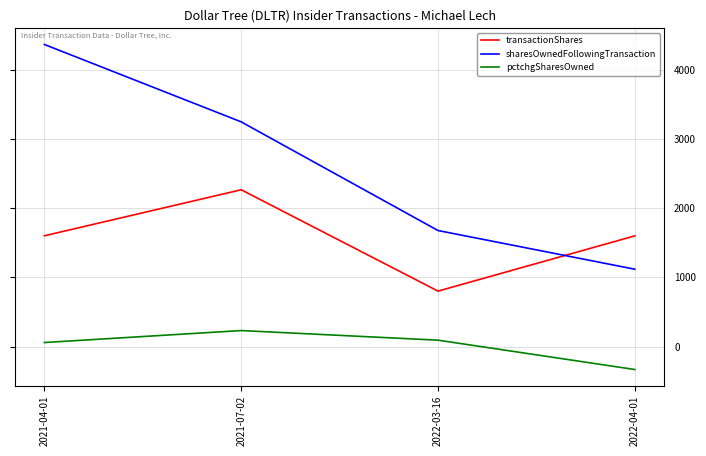

What is the sum of the transactionShares values at 2021-07-02 and 2021-04-01?

3865